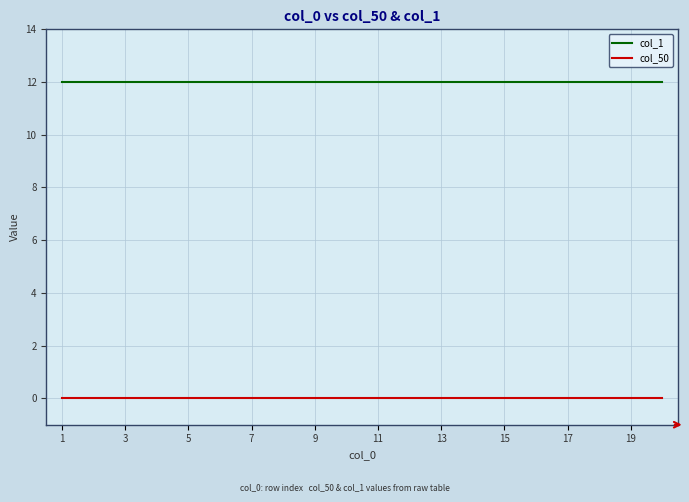

List the series in order of their overall mean, highest first.

col_1, col_50